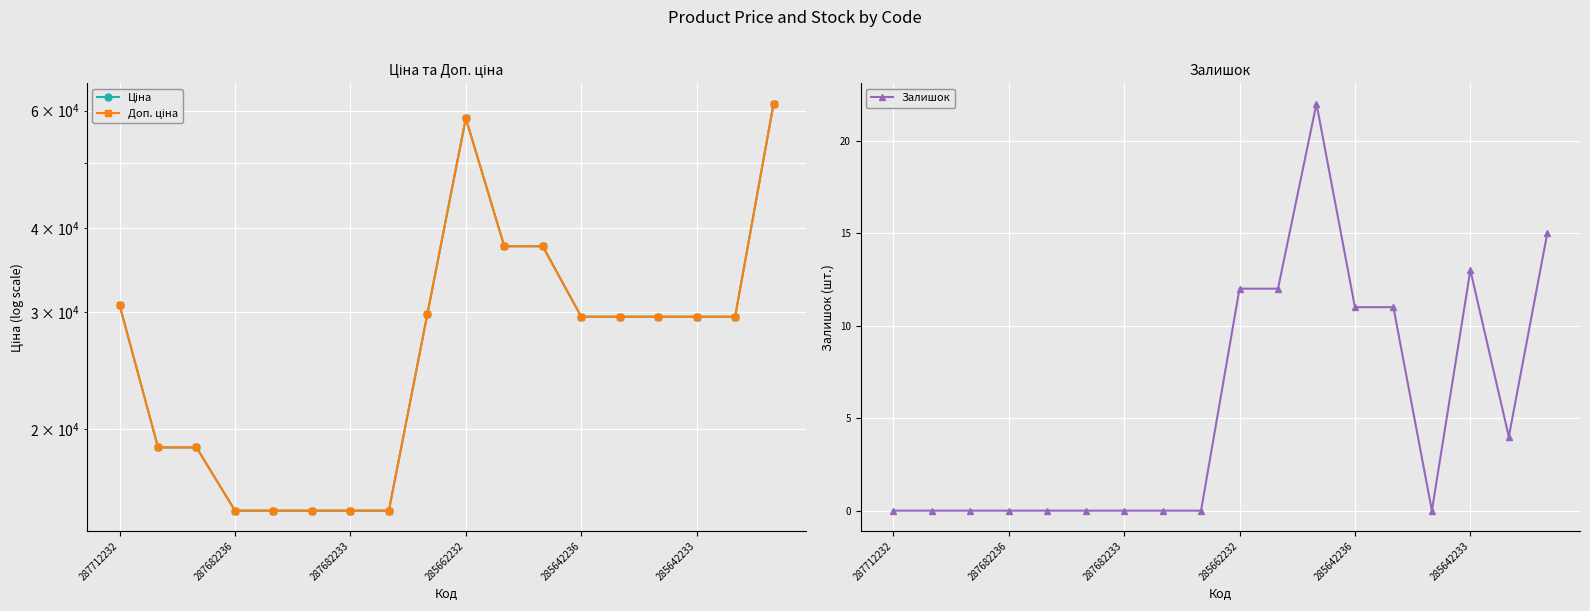

How many data points in Ціна are less than 29491?

7